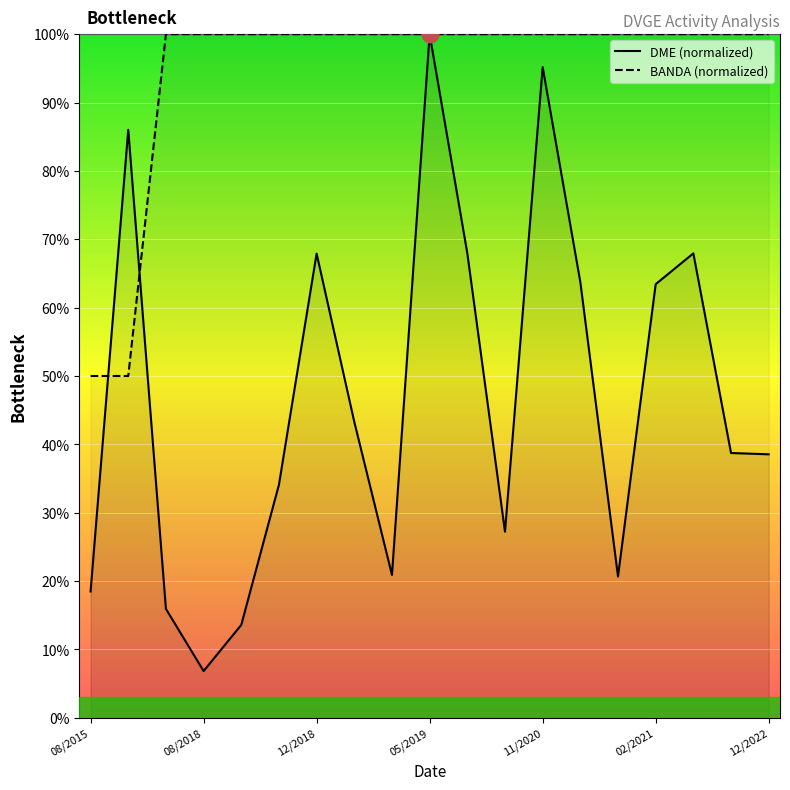

What is the minimum value shown in the chart?

6.8